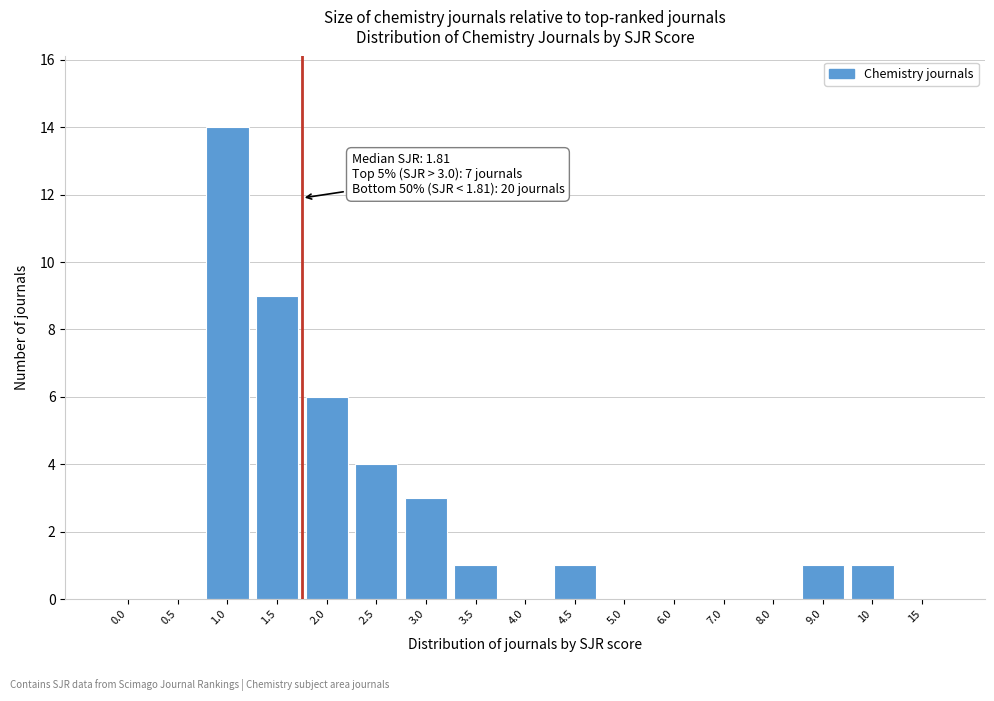

Reading left to right, extract all data points from this chart.

0.0=0	0.5=0	1.0=14	1.5=9	2.0=6	2.5=4	3.0=3	3.5=1	4.0=0	4.5=1	5.0=0	6.0=0	7.0=0	8.0=0	9.0=1	10=1	15=0